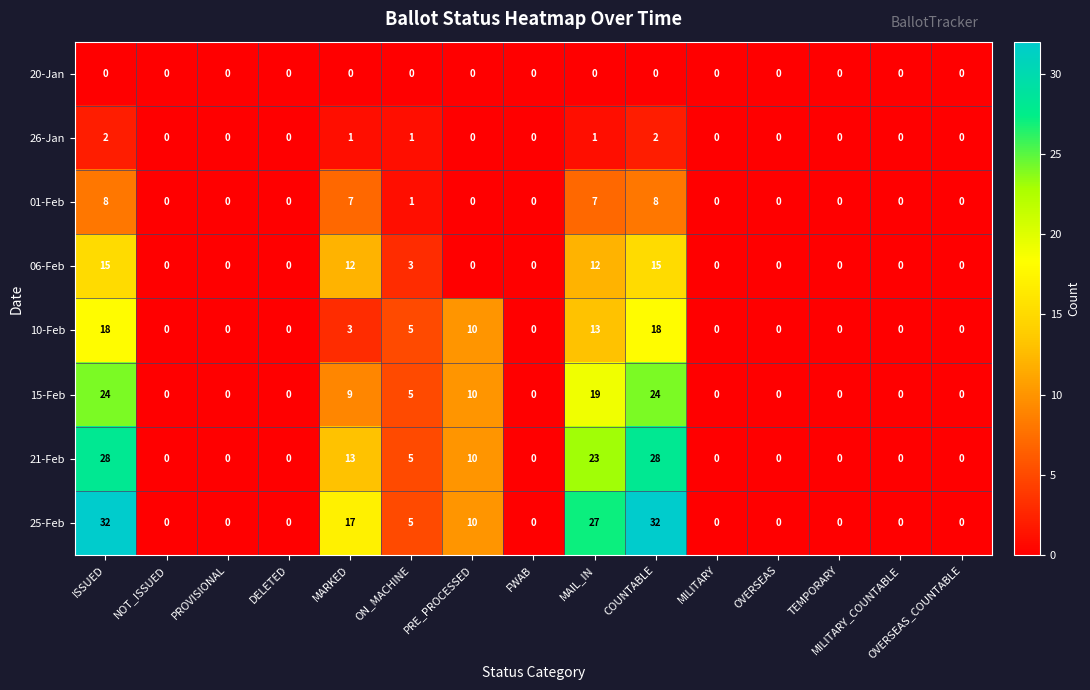

Which series has the largest range (max minus min)?

25-Feb